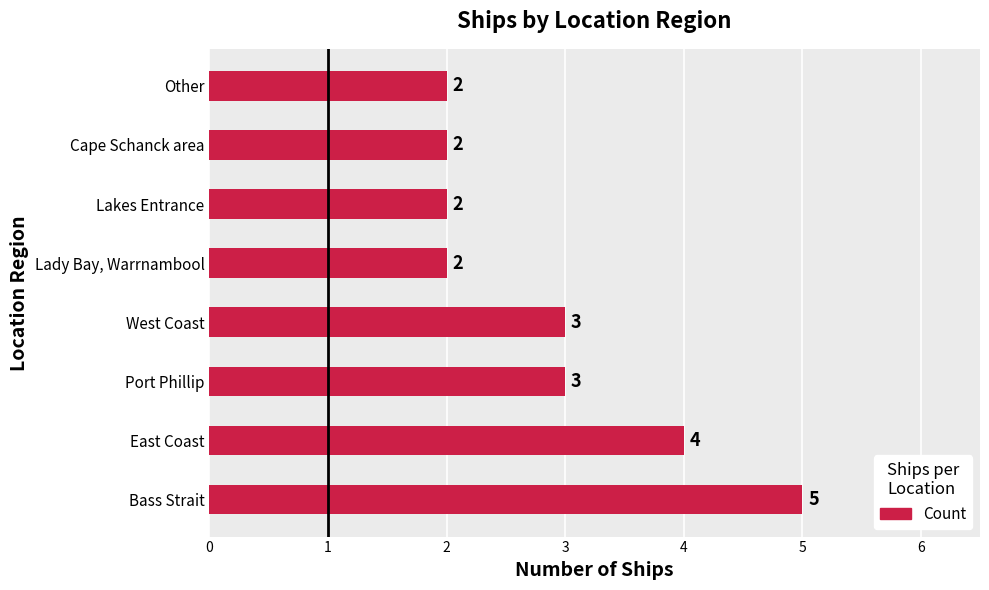

What is the difference between the values at Bass Strait and Cape Schanck area?

3